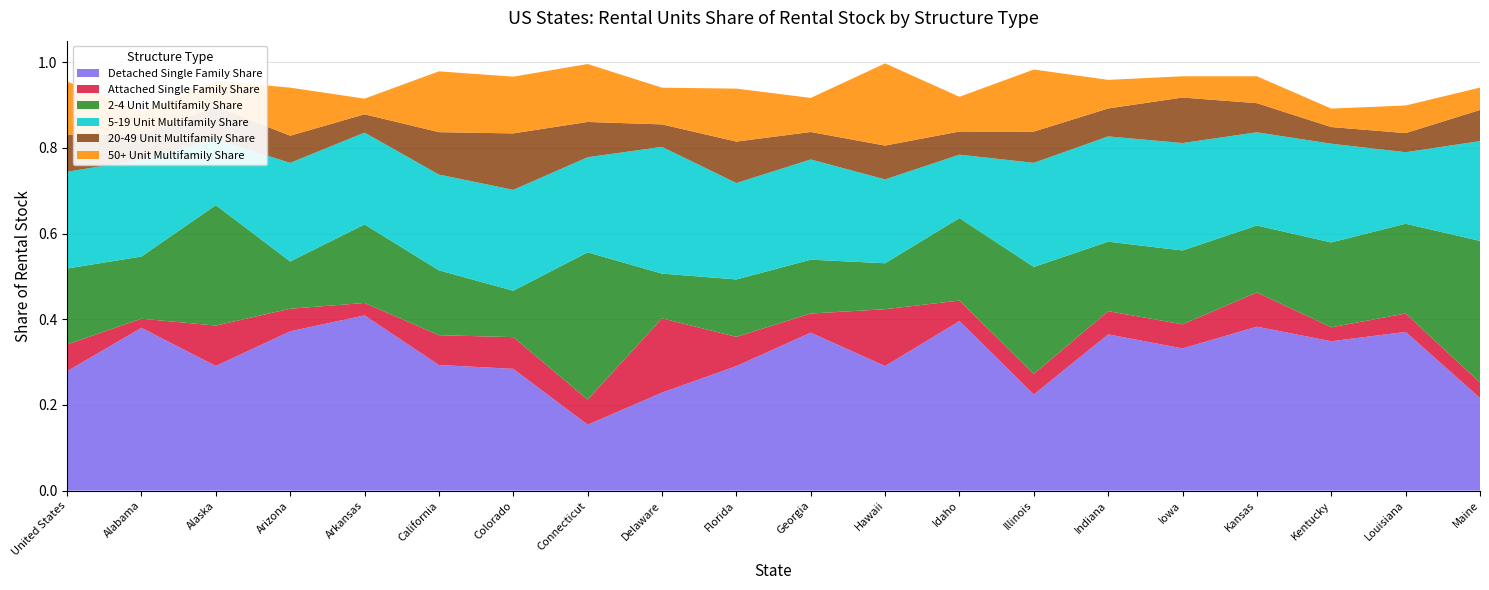

Reading left to right, extract all data points from this chart.

Detached Single Family Share: 0.3	0.4	0.3	0.4	0.4	0.3	0.3	0.2	0.2	0.3	0.4	0.3	0.4	0.2	0.4	0.3	0.4	0.3	0.4	0.2
Attached Single Family Share: 0.1	0.0	0.1	0.1	0.0	0.1	0.1	0.1	0.2	0.1	0.0	0.1	0.0	0.0	0.1	0.1	0.1	0.0	0.0	0.0
2-4 Unit Multifamily Share: 0.2	0.1	0.3	0.1	0.2	0.2	0.1	0.3	0.1	0.1	0.1	0.1	0.2	0.2	0.2	0.2	0.2	0.2	0.2	0.3
5-19 Unit Multifamily Share: 0.2	0.2	0.2	0.2	0.2	0.2	0.2	0.2	0.3	0.2	0.2	0.2	0.1	0.2	0.2	0.3	0.2	0.2	0.2	0.2
20-49 Unit Multifamily Share: 0.1	0.1	0.1	0.1	0.0	0.1	0.1	0.1	0.1	0.1	0.1	0.1	0.1	0.1	0.1	0.1	0.1	0.0	0.0	0.1
50+ Unit Multifamily Share: 0.1	0.1	0.1	0.1	0.0	0.1	0.1	0.1	0.1	0.1	0.1	0.2	0.1	0.1	0.1	0.0	0.1	0.0	0.1	0.1